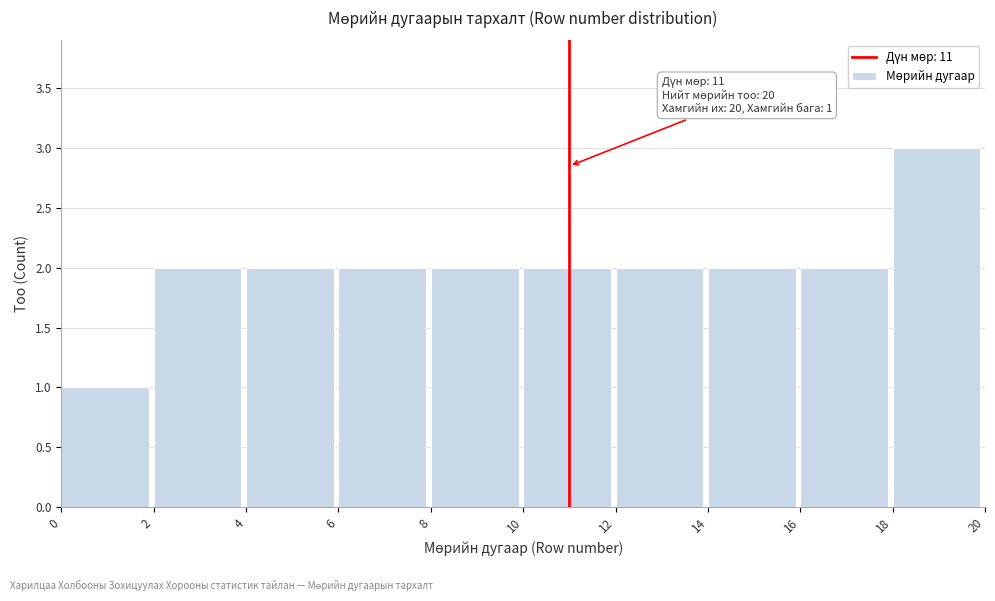

Over which range of the x-axis is the bar tallest?

18 to 20